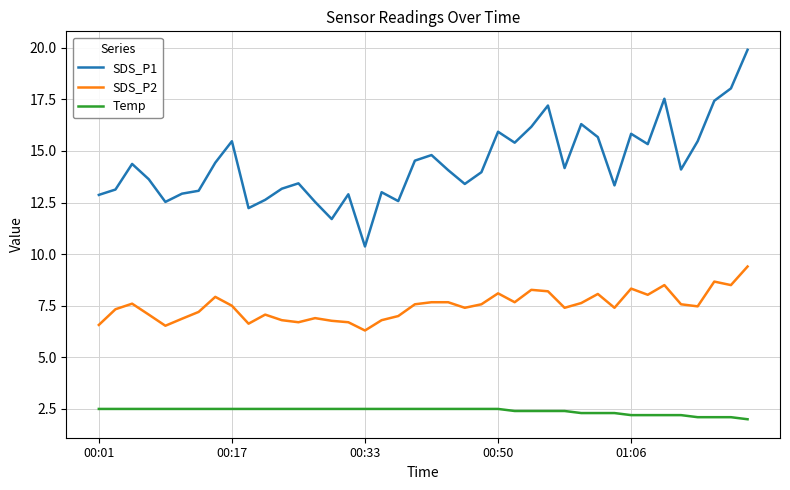

Which series has the largest total across all categories?

SDS_P1